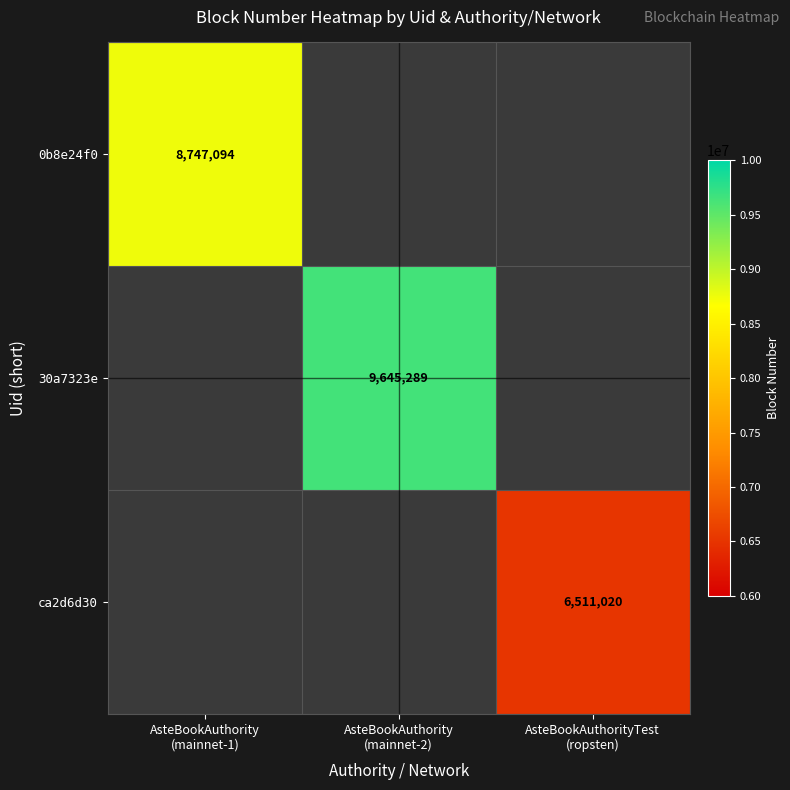

What is the lowest value of the 0b8e24f0 series?

8747094.0